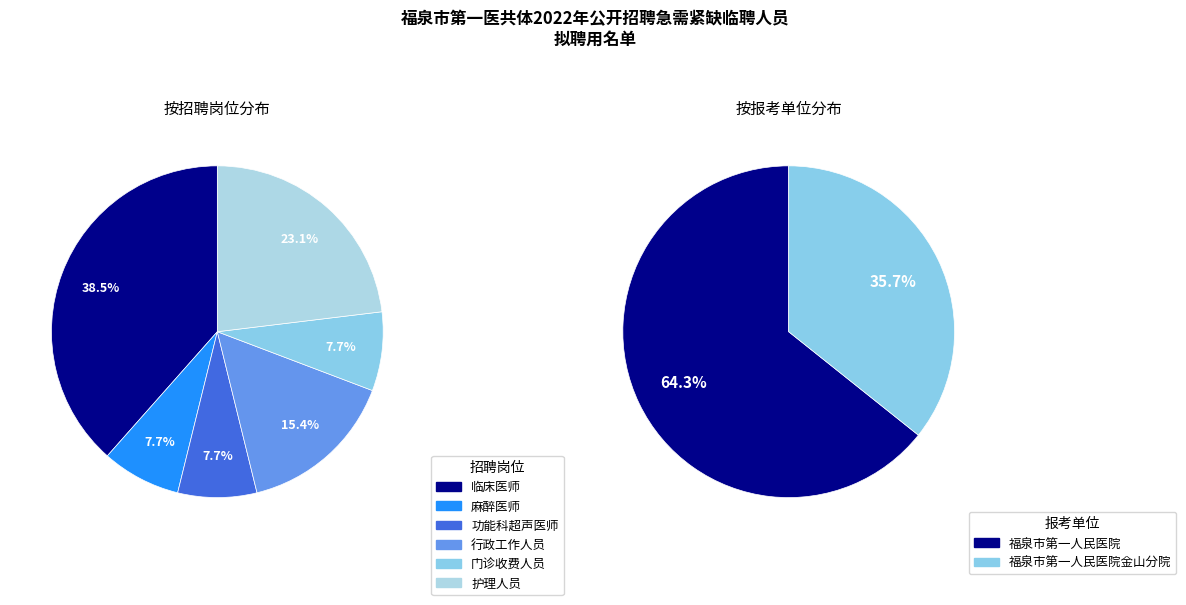

The 临床医师 slice represents 30% of the pie. True or false?

False